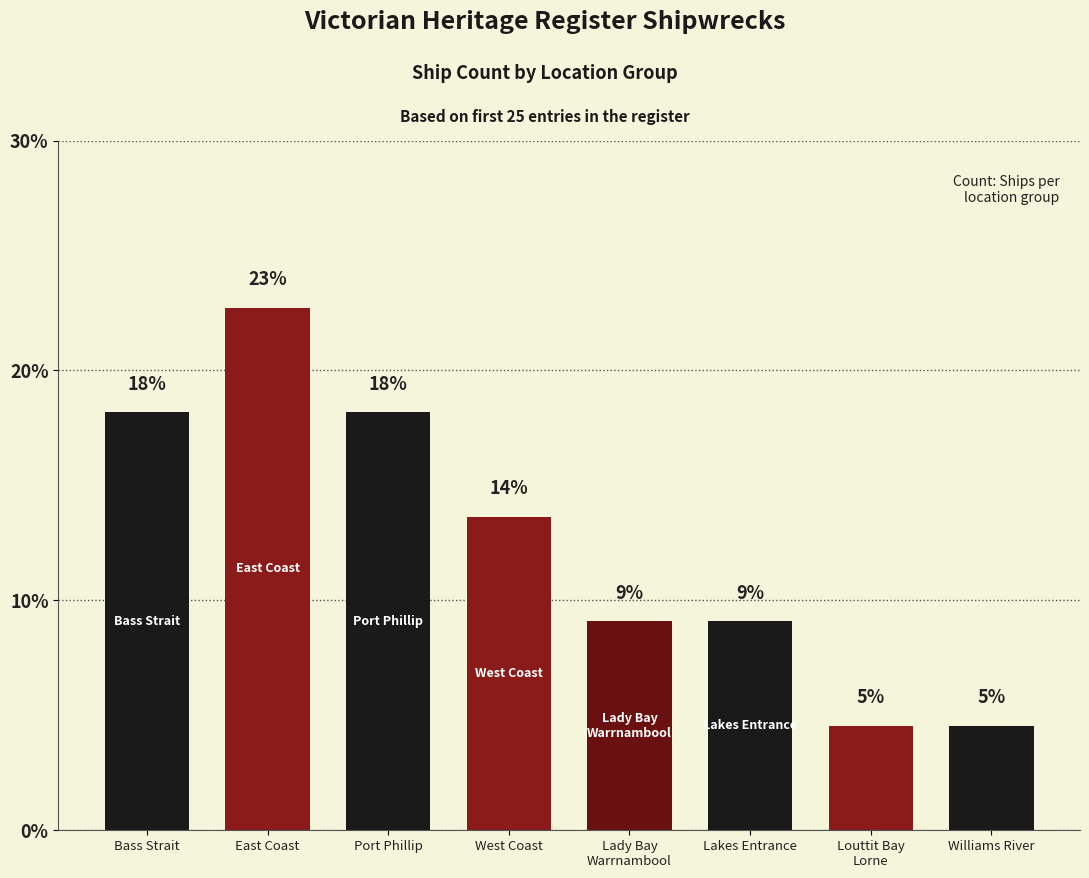

Is it true that the value at West Coast is 22.1?

False